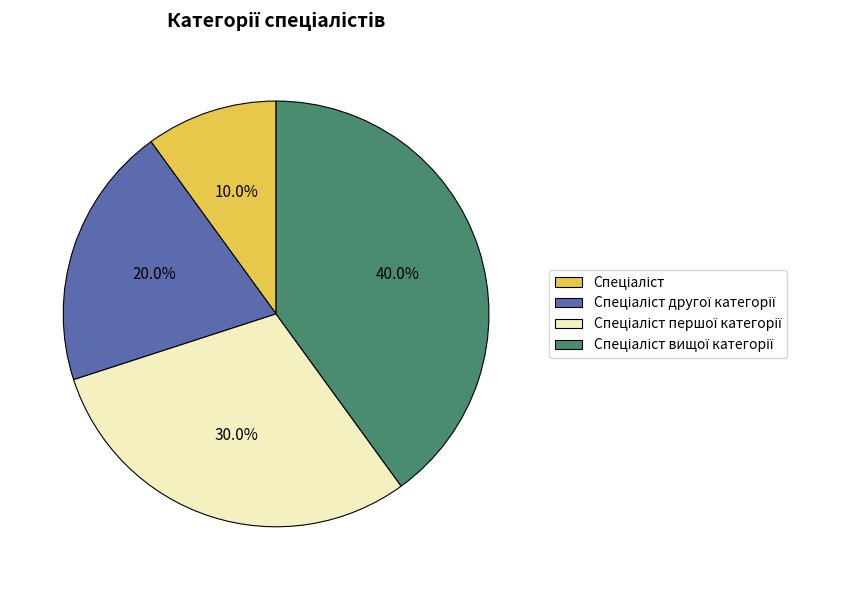

Does any single category account for the majority?

No